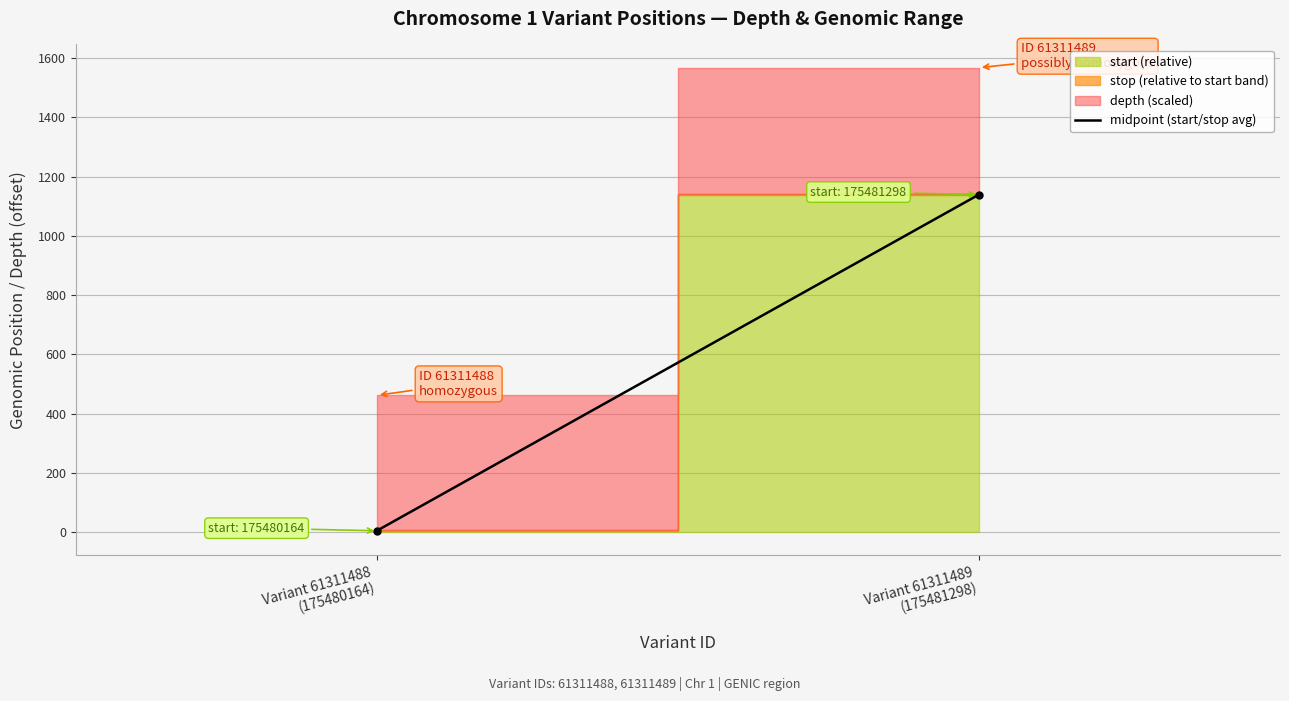

What is the change in value from Variant 61311488
(175480164) to Variant 61311489
(175481298)?

+1134.0